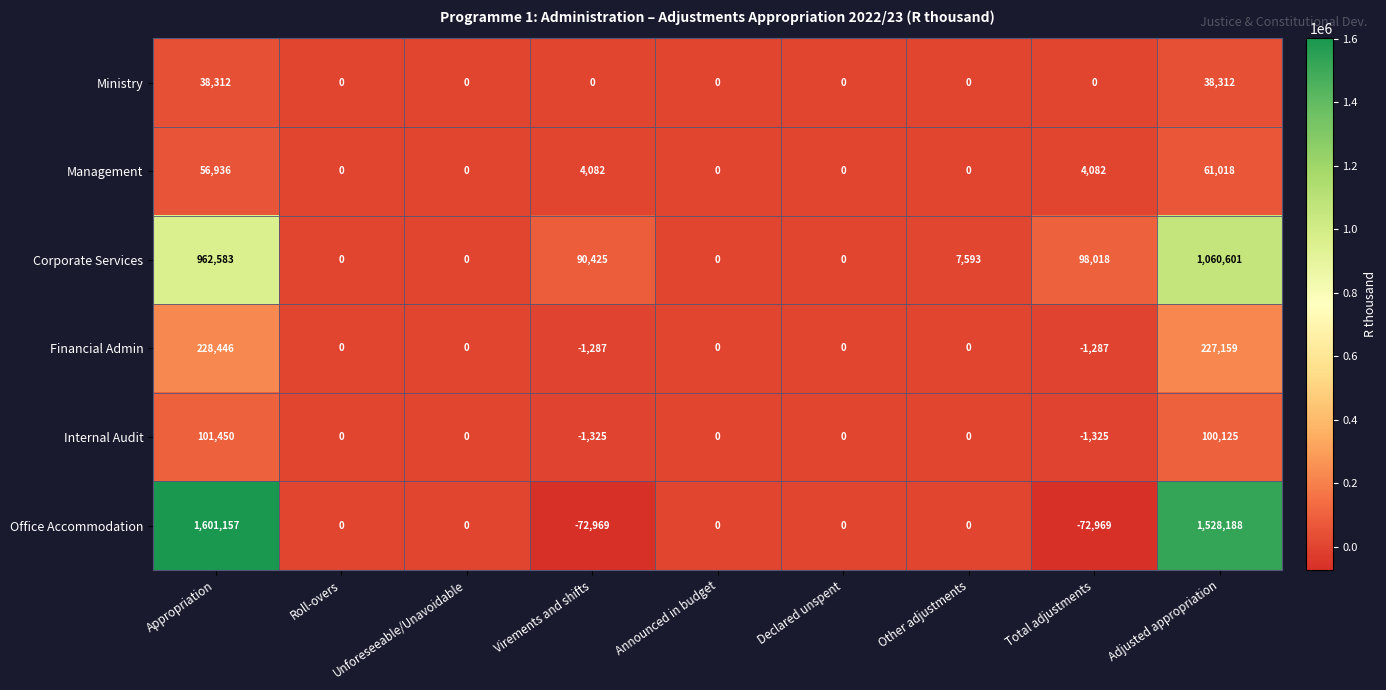

The Internal Audit series shows -1325 at Total adjustments. True or false?

True